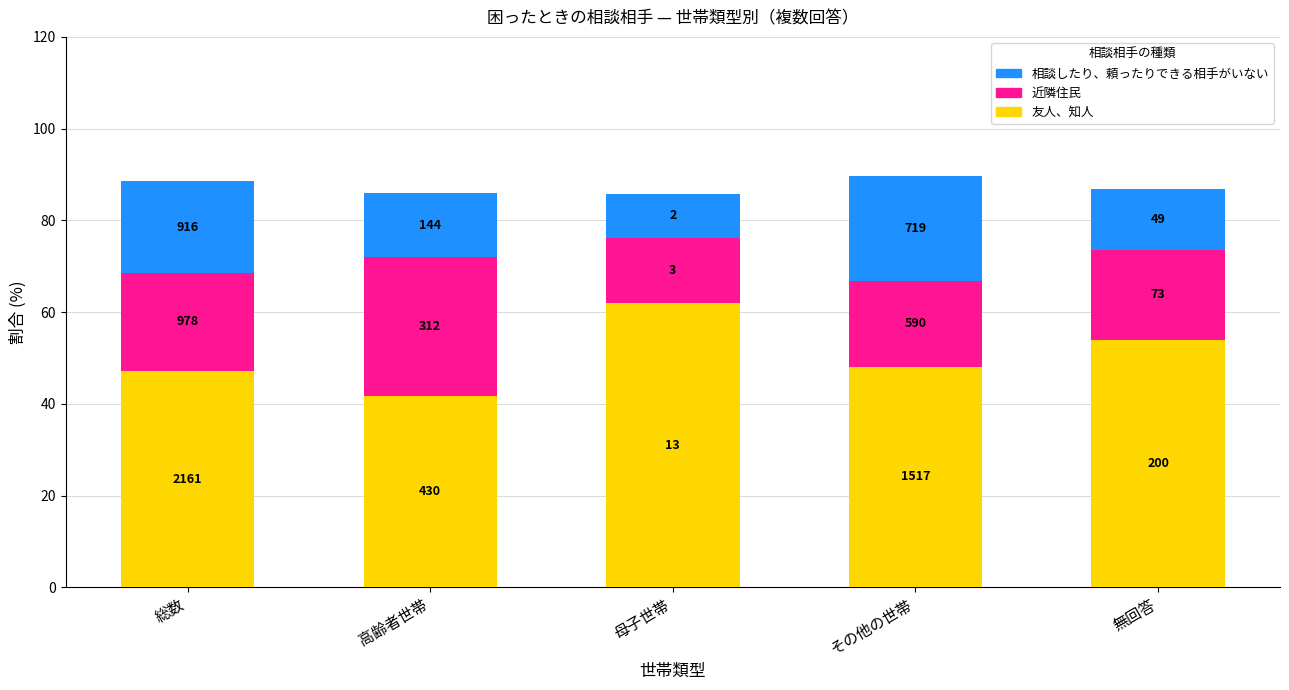

Does the chart contain stacked bars?

Yes